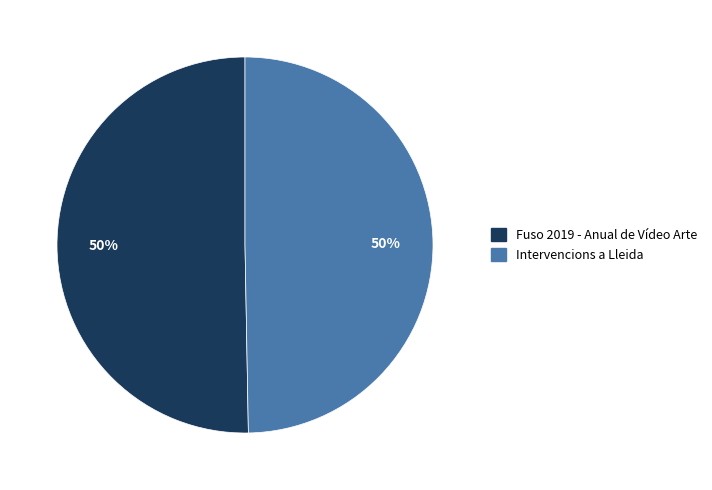

Count the number of slices in the pie.

2